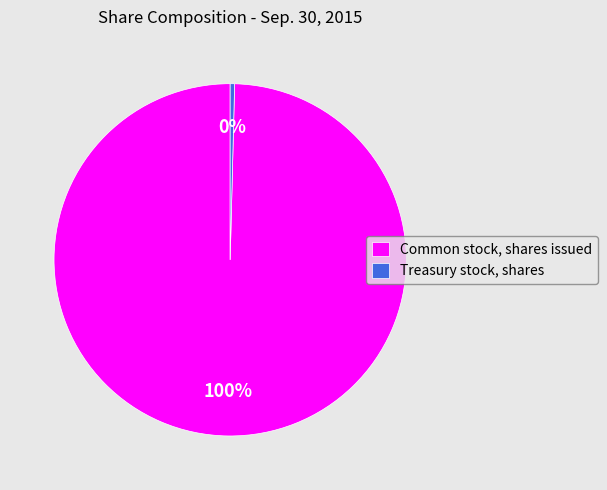

Does any single category account for the majority?

Yes